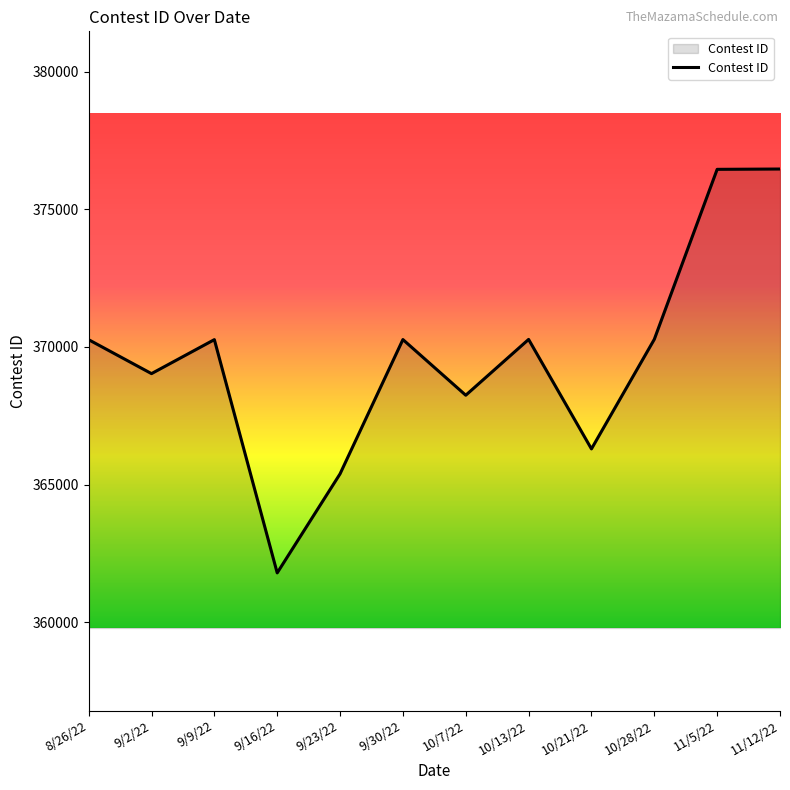

What position from the left is 9/2/22?

2